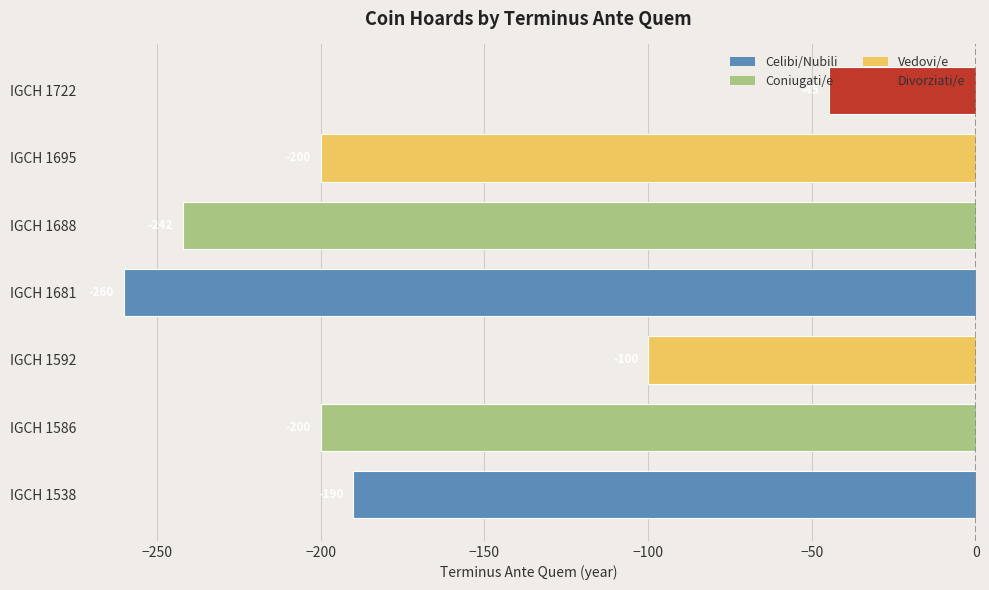

What is the sum of all values?

-1237